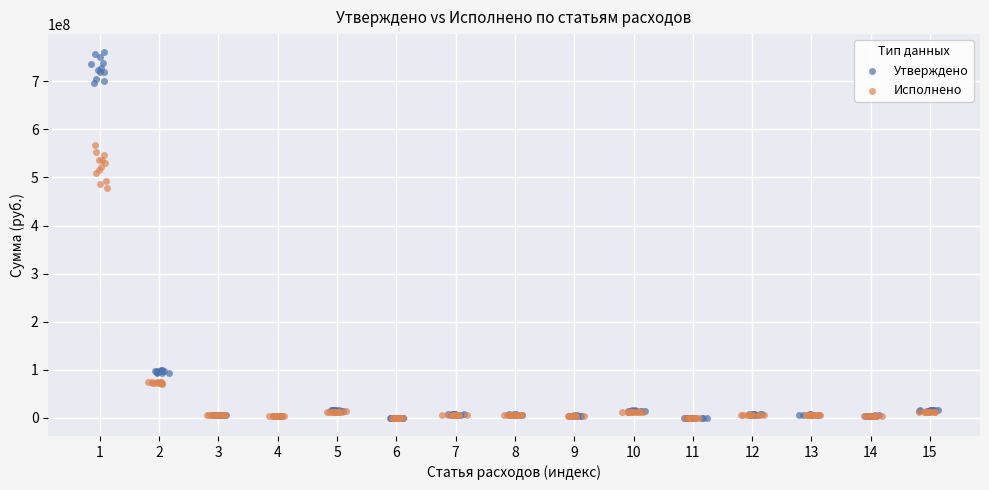

Which series reaches the maximum Y coordinate?

Утверждено